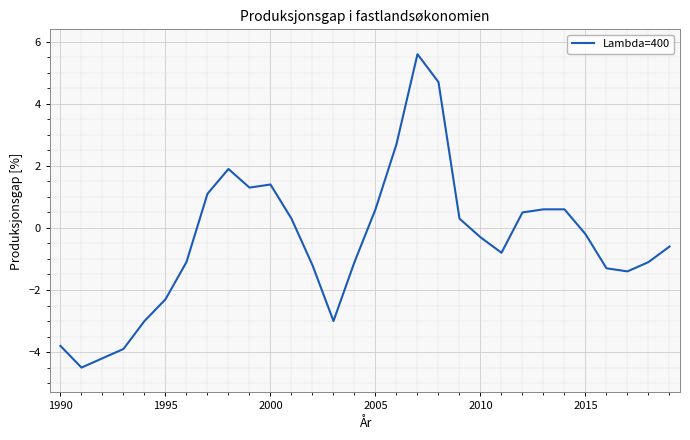

What is the difference between the maximum and minimum values?

10.1